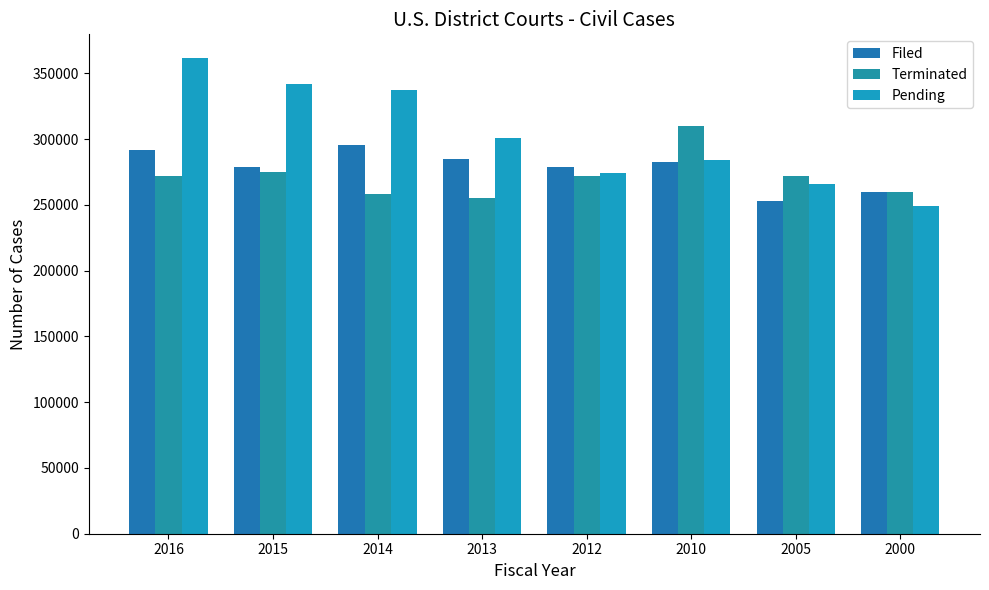

Are the bars horizontal?

No